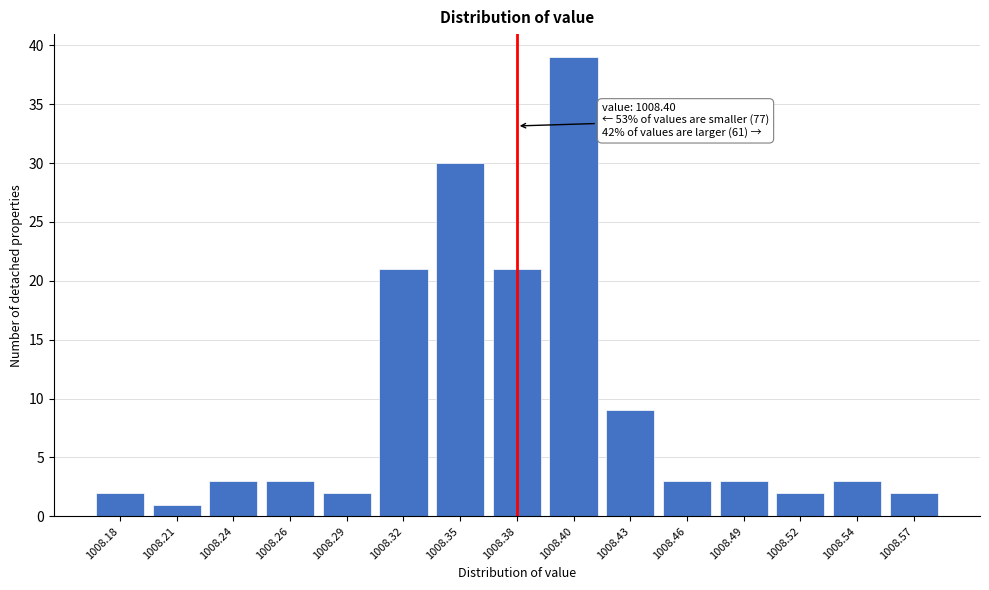

Reading right to left, extract all data points from this chart.

1008.57=2	1008.54=3	1008.52=2	1008.49=3	1008.46=3	1008.43=9	1008.40=39	1008.38=21	1008.35=30	1008.32=21	1008.29=2	1008.26=3	1008.24=3	1008.21=1	1008.18=2